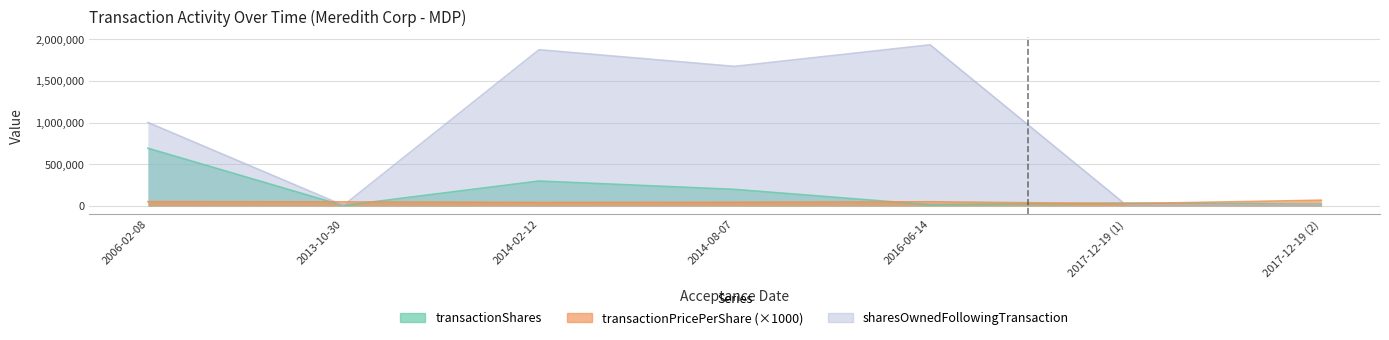

Where does the transactionShares series first go above 36945?

2006-02-08